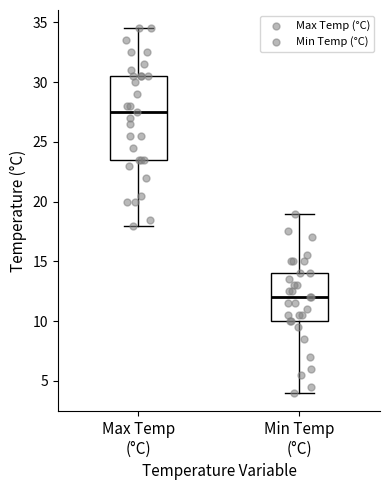

Reading left to right, read every box against the y-axis: the position of its median line, the range the box covers, and the ends of its whiskers. The values are not printed on the chart, so give them approximately, as read against the axis.

Max Temp (°C): median 27.5, box 23.5 to 30.5, whiskers 18.0 to 34.5
Min Temp (°C): median 12.0, box 10.0 to 14.0, whiskers 4.0 to 19.0